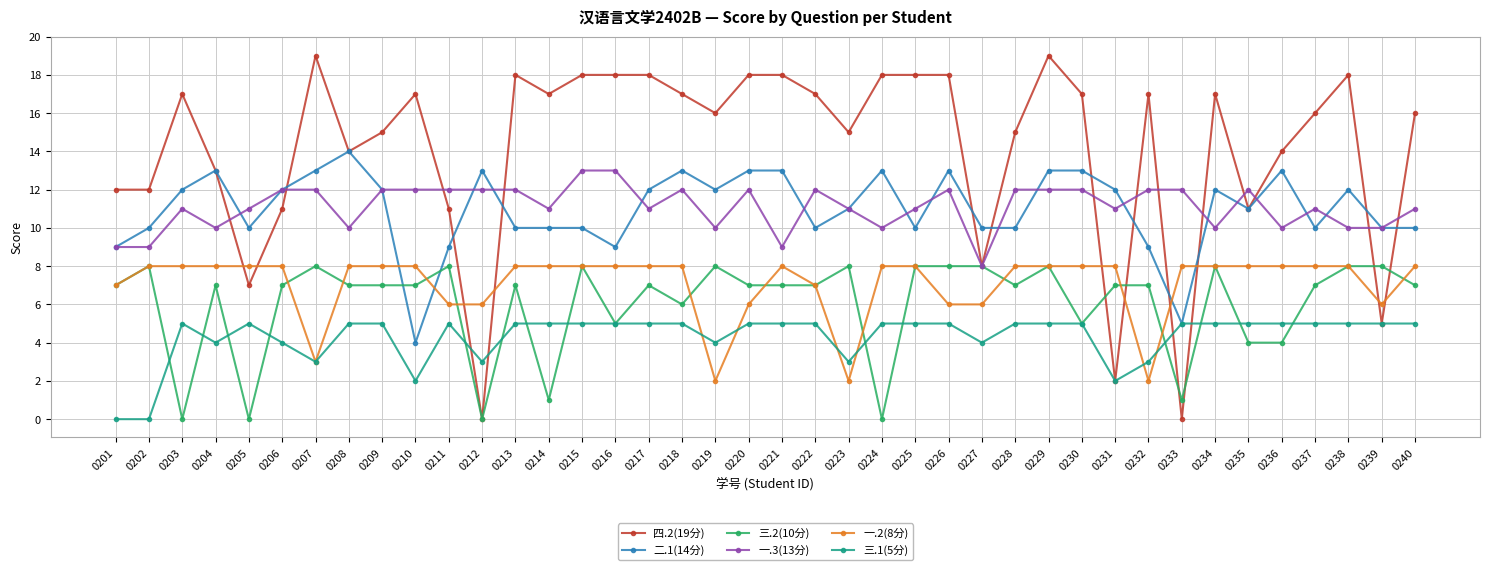

Which series ends up on top after the final intersection of 一.3(13分) and 四.2(19分)?

四.2(19分)